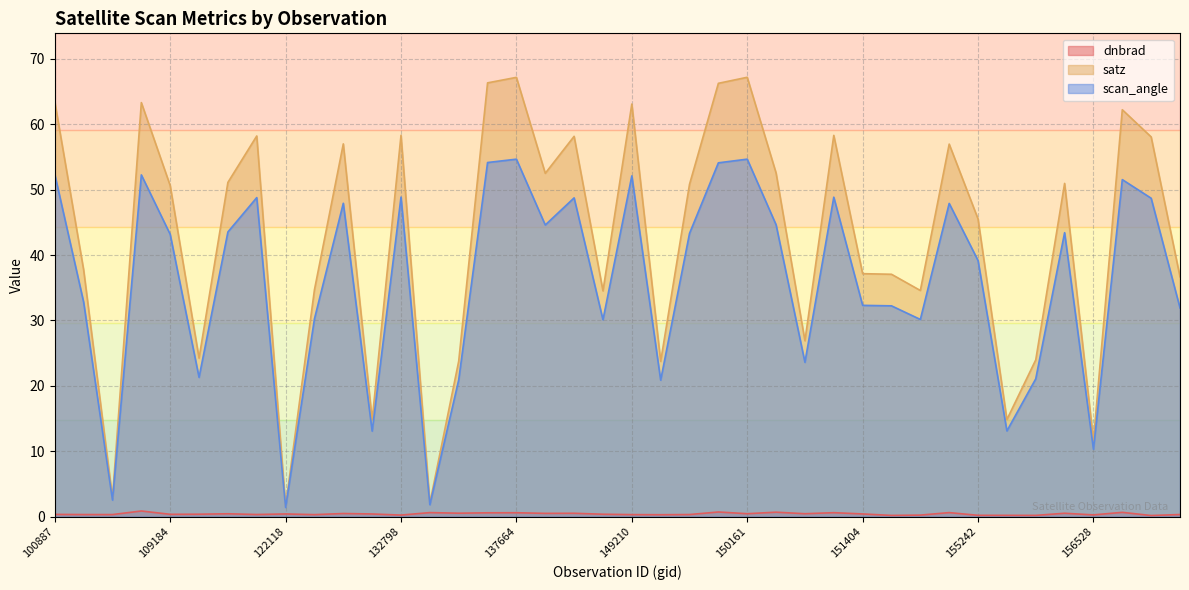

True or false: dnbrad and satz intersect in this chart.

False